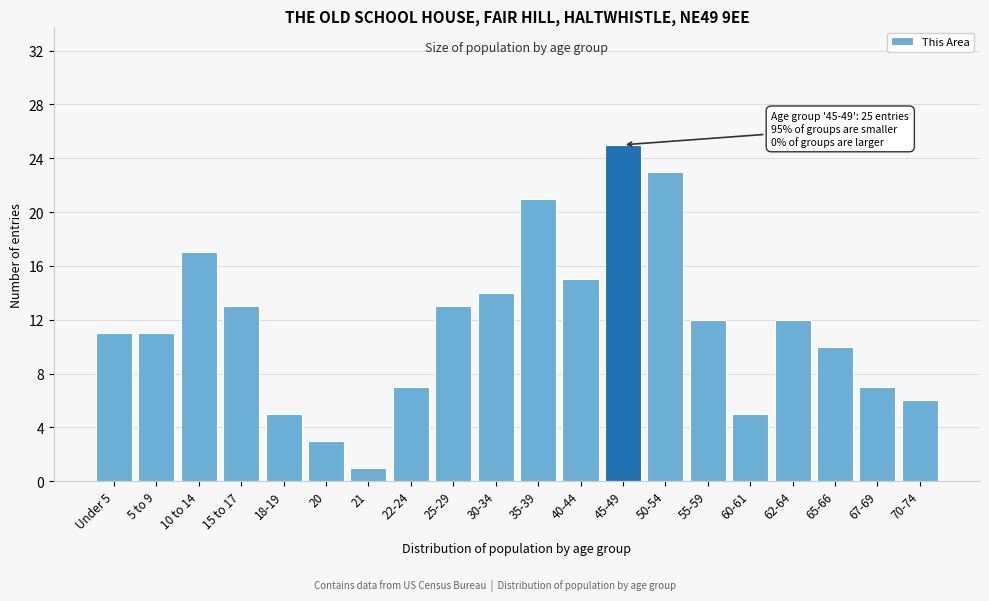

Reading right to left, what are all the values shown in this chart?

70-74=6	67-69=7	65-66=10	62-64=12	60-61=5	55-59=12	50-54=23	45-49=25	40-44=15	35-39=21	30-34=14	25-29=13	22-24=7	21=1	20=3	18-19=5	15 to 17=13	10 to 14=17	5 to 9=11	Under 5=11